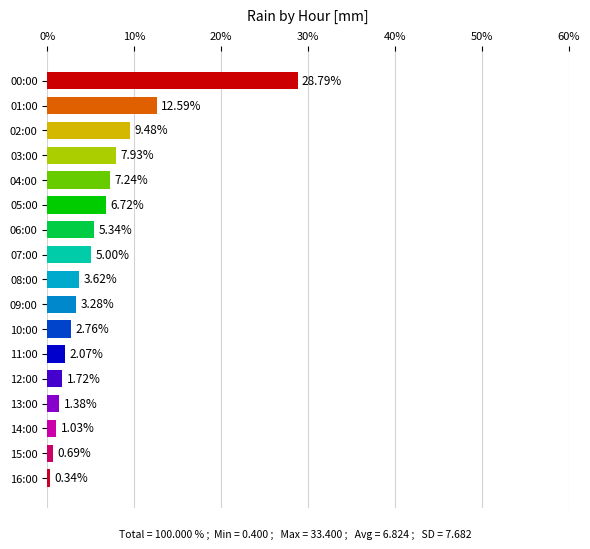

List the labels in order of value, largest first.

00:00, 01:00, 02:00, 03:00, 04:00, 05:00, 06:00, 07:00, 08:00, 09:00, 10:00, 11:00, 12:00, 13:00, 14:00, 15:00, 16:00